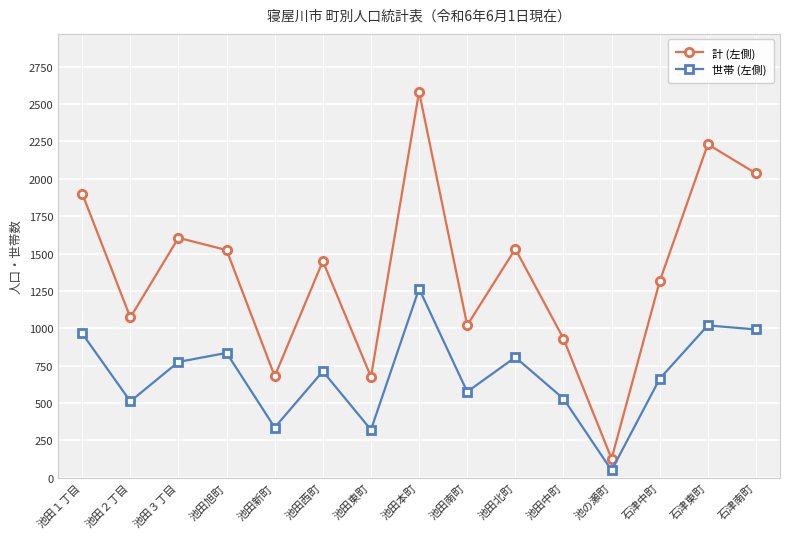

List the series in order of their overall mean, lowest first.

世帯 (左側), 計 (左側)